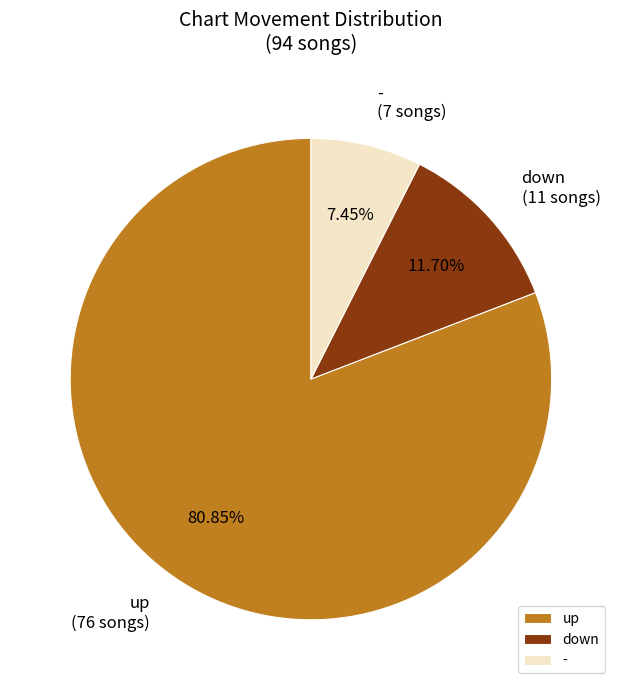

How many segments does this pie chart have?

3